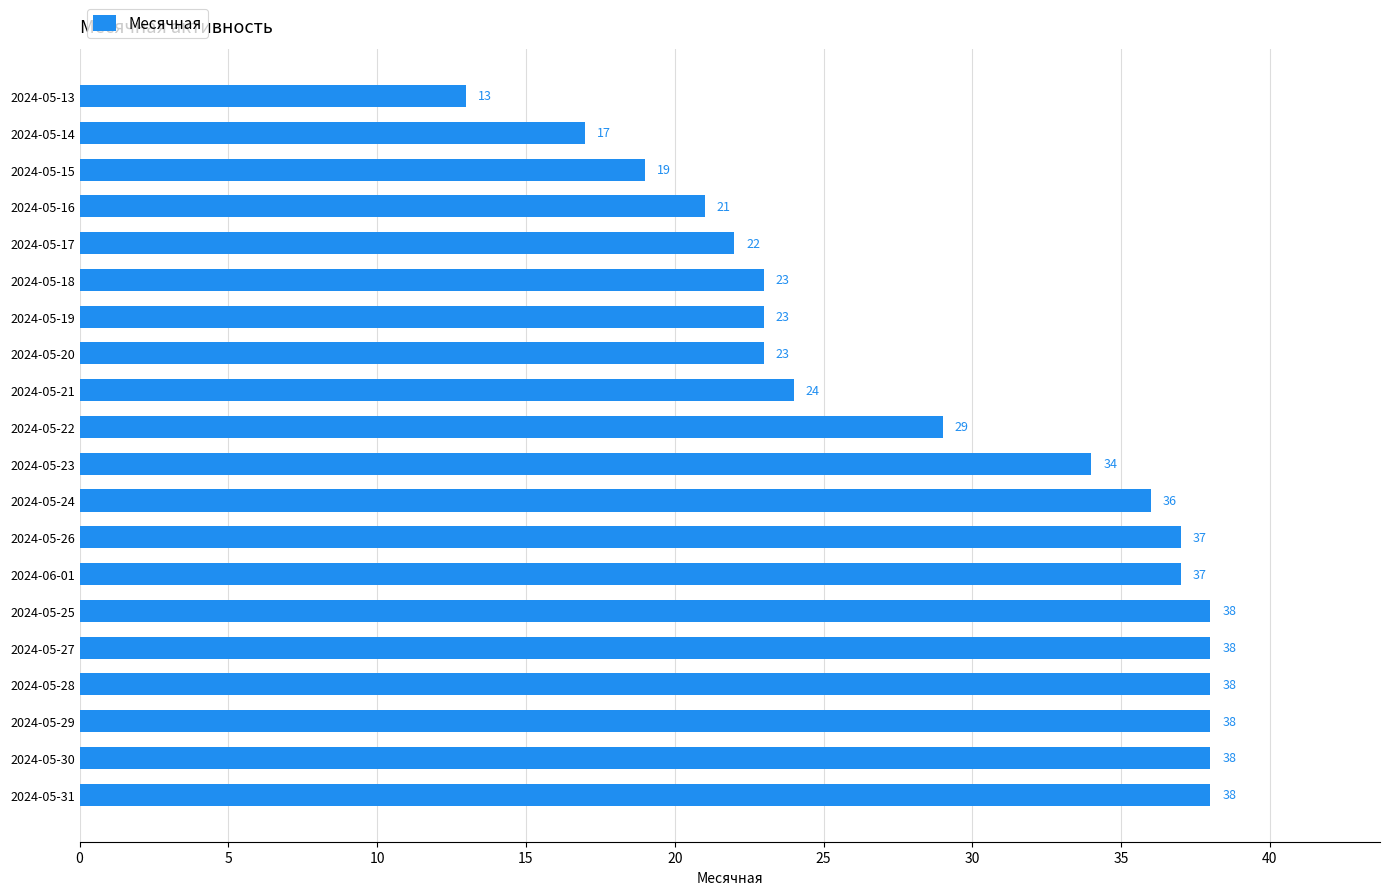

What is the sum of all values?

586